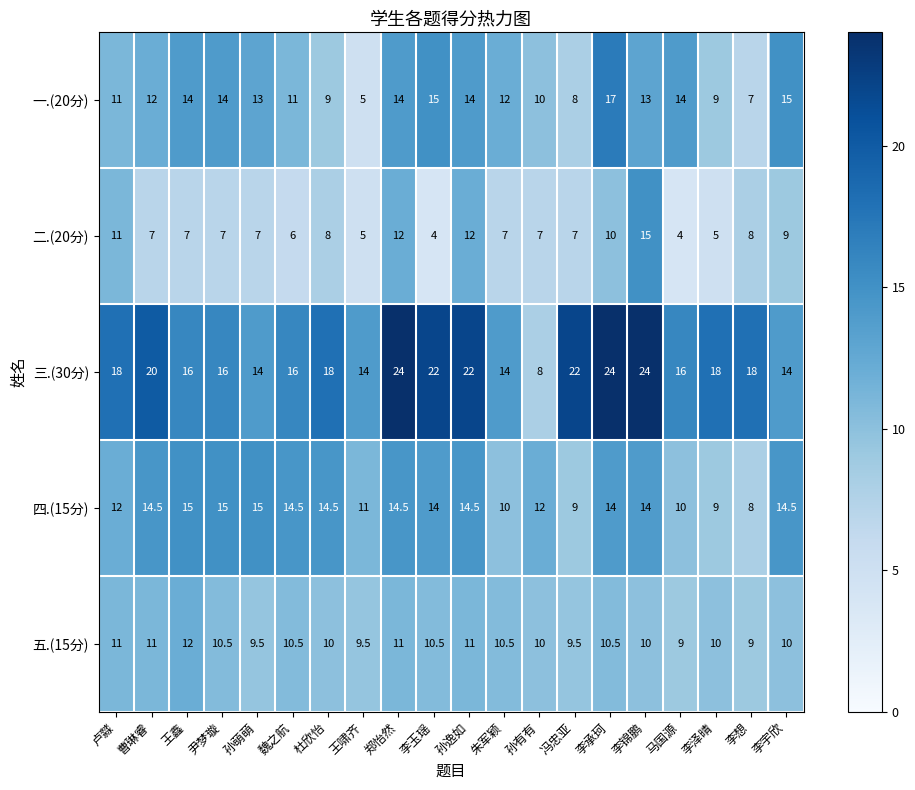

What is the difference between the 四.(15分) values at 冯忠亚 and 李承珂?

5.0